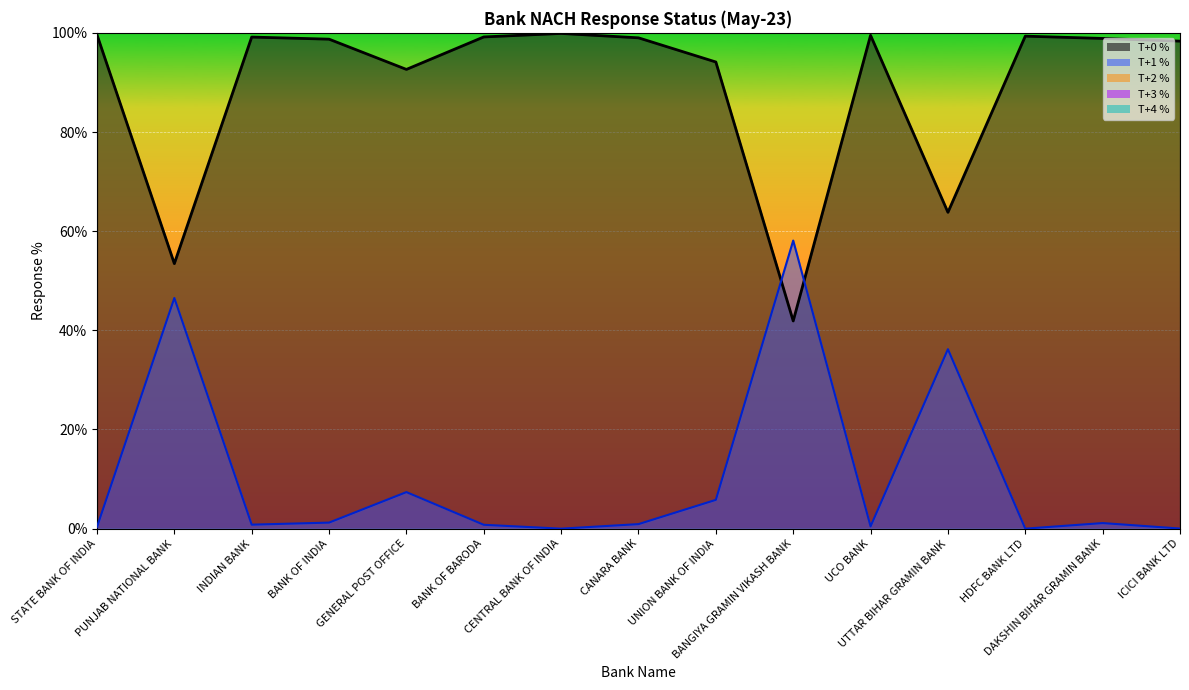

At which label is T+0 % closest to 70?

UTTAR BIHAR GRAMIN BANK